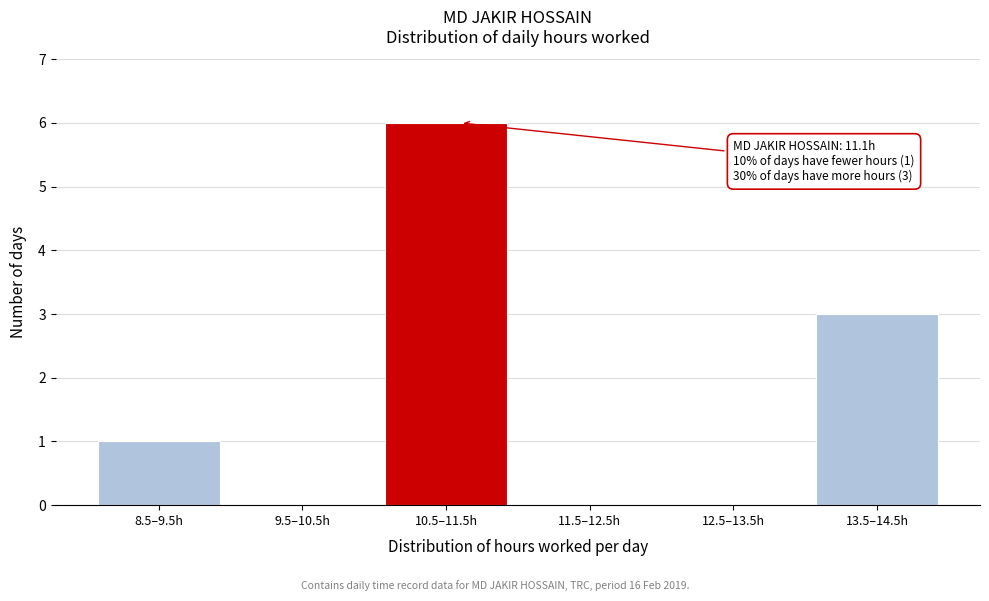

Reading left to right, transcribe all the data shown in this chart.

8.5–9.5h=1	9.5–10.5h=0	10.5–11.5h=6	11.5–12.5h=0	12.5–13.5h=0	13.5–14.5h=3